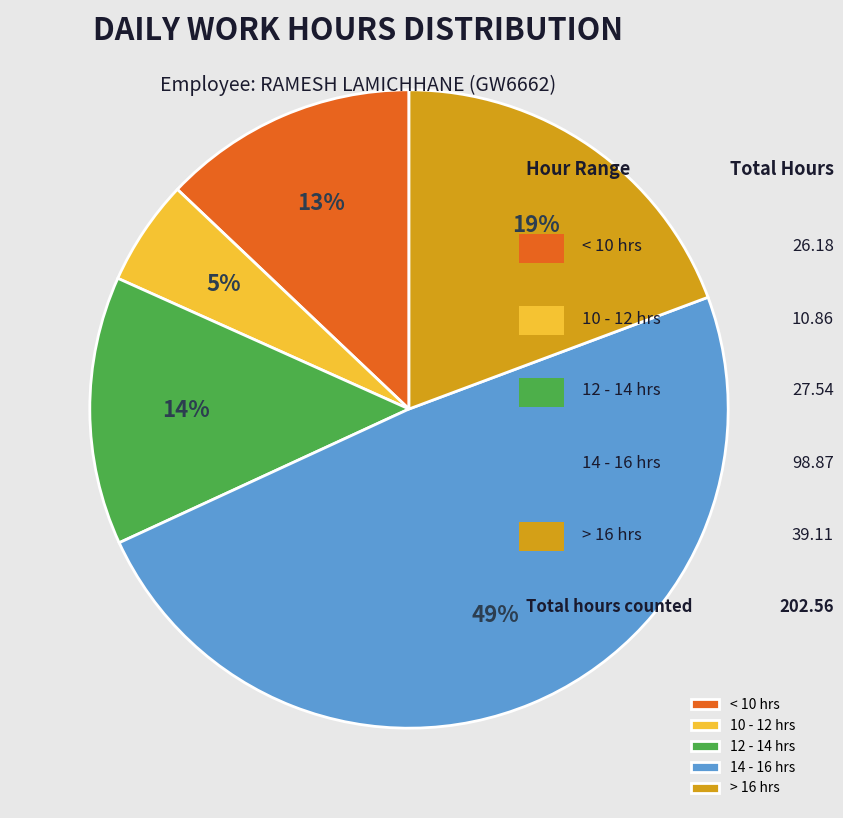

Is it true that < 10 hrs is 19% of the pie?

False